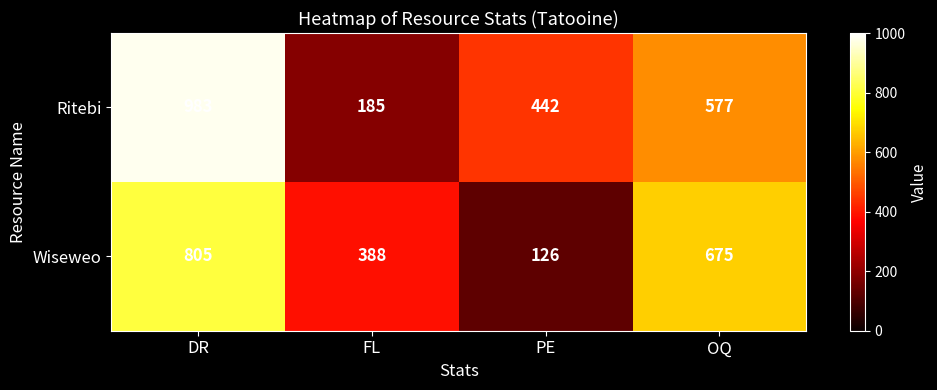

Reading right to left, list all the values displayed in this chart.

Ritebi: 577	442	185	983
Wiseweo: 675	126	388	805